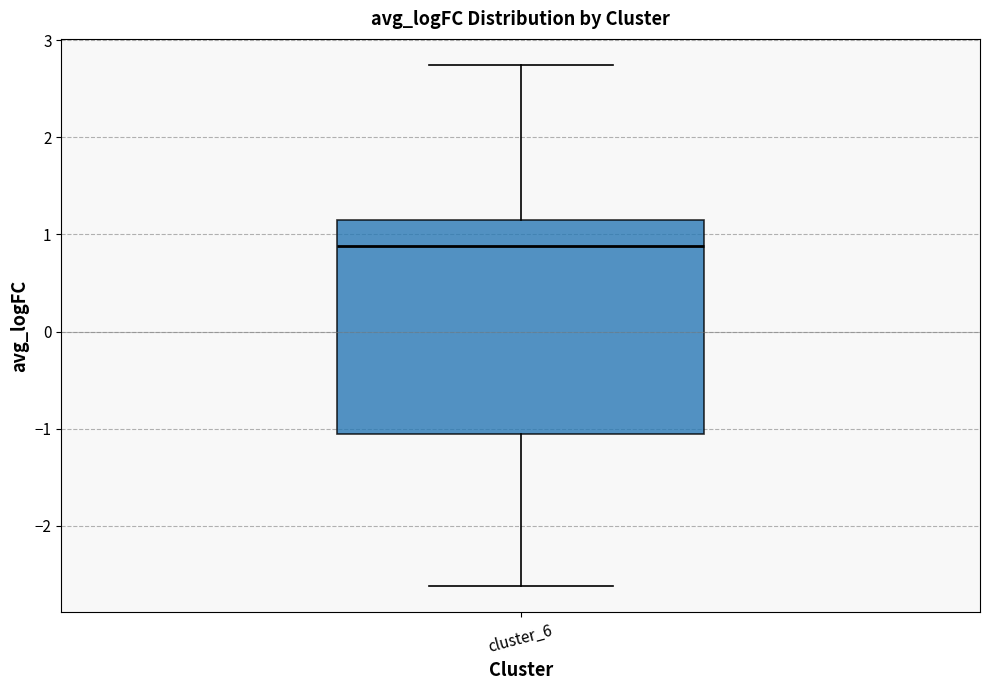

Transcribe this box plot: give where the median line is, the range the box spans, and where the two whiskers end, as read against the y-axis. The values are not printed on the chart, so give them approximately, as read against the axis.

median 0.9, box -1.1 to 1.1, whiskers -2.6 to 2.7